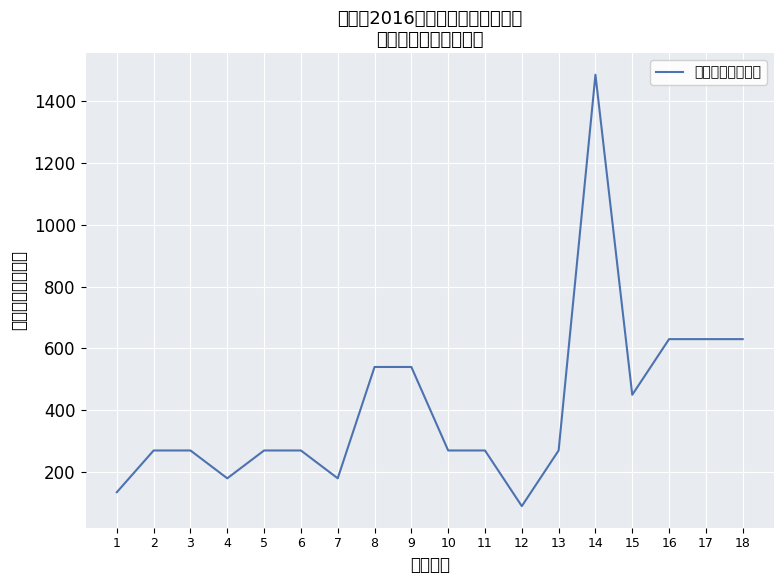

The chart shows a value of 155 at 6. True or false?

False